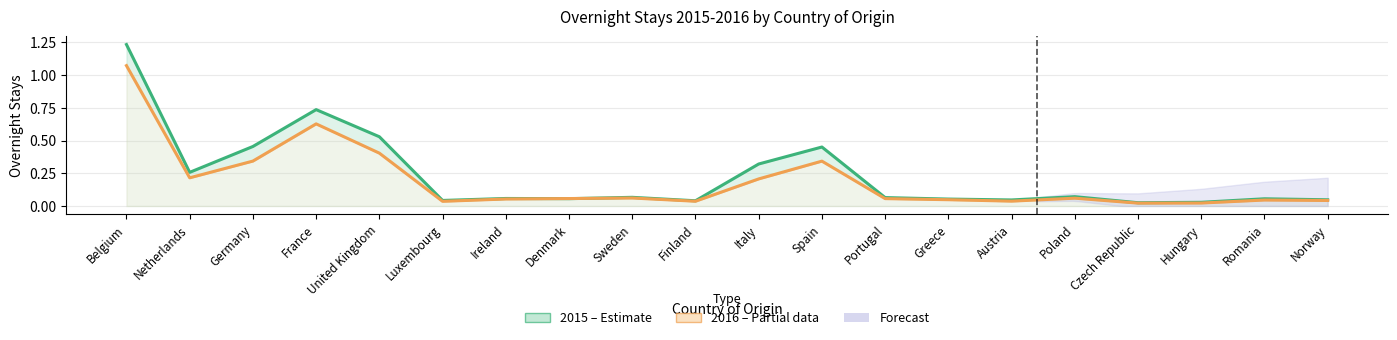

What is the average value of the 2016 (Estimate based on partial data) series?

0.2